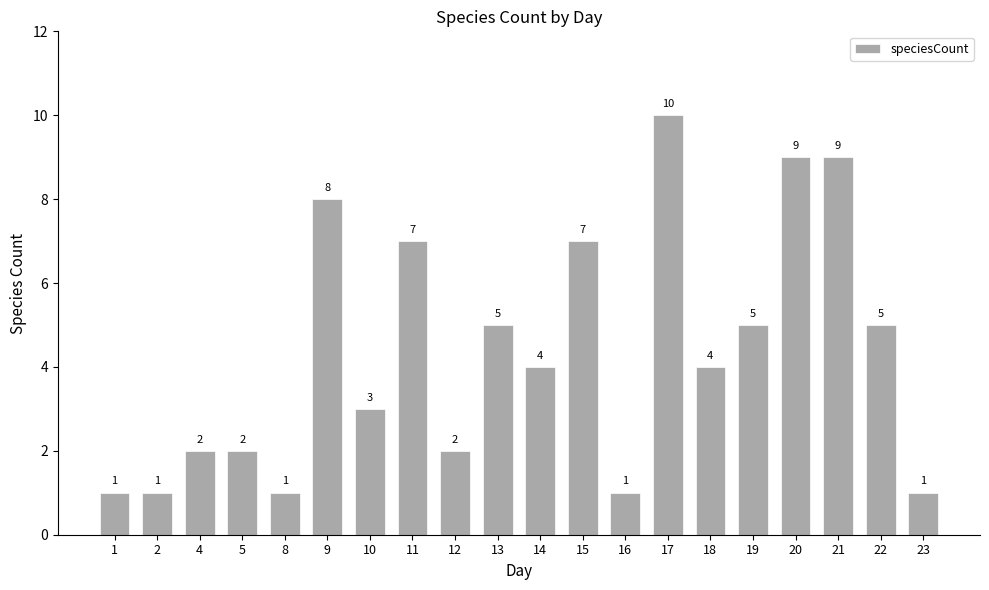

Where does the data first go above 4?

9